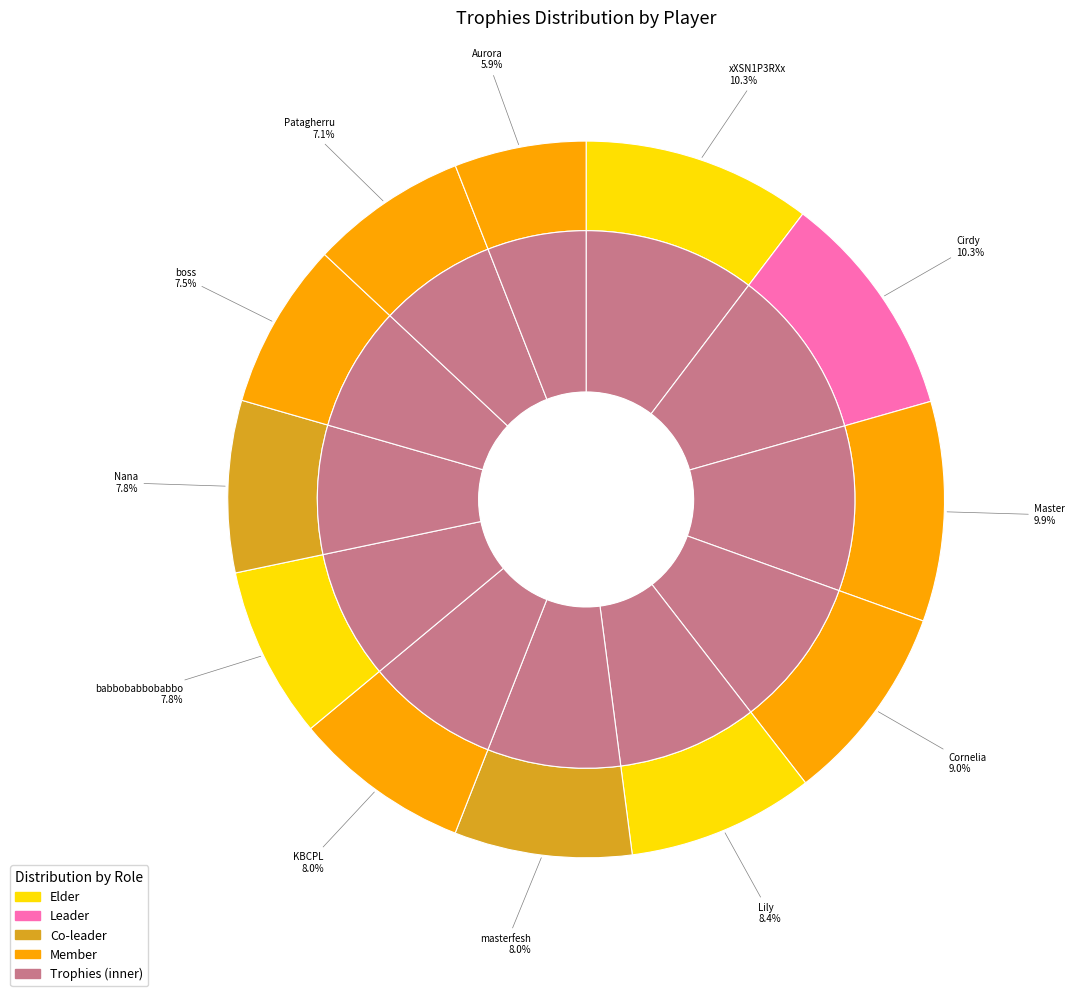

How many segments does this pie chart have?

12